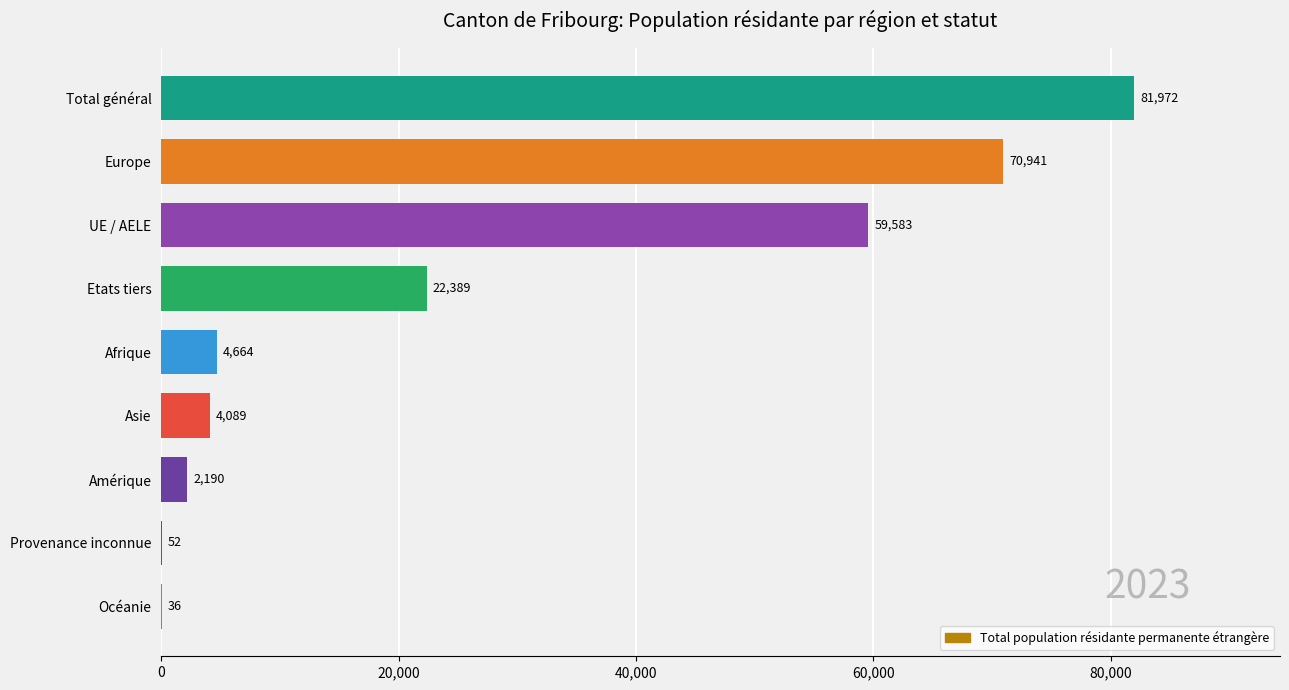

Which label corresponds to the largest value in the chart?

Total général